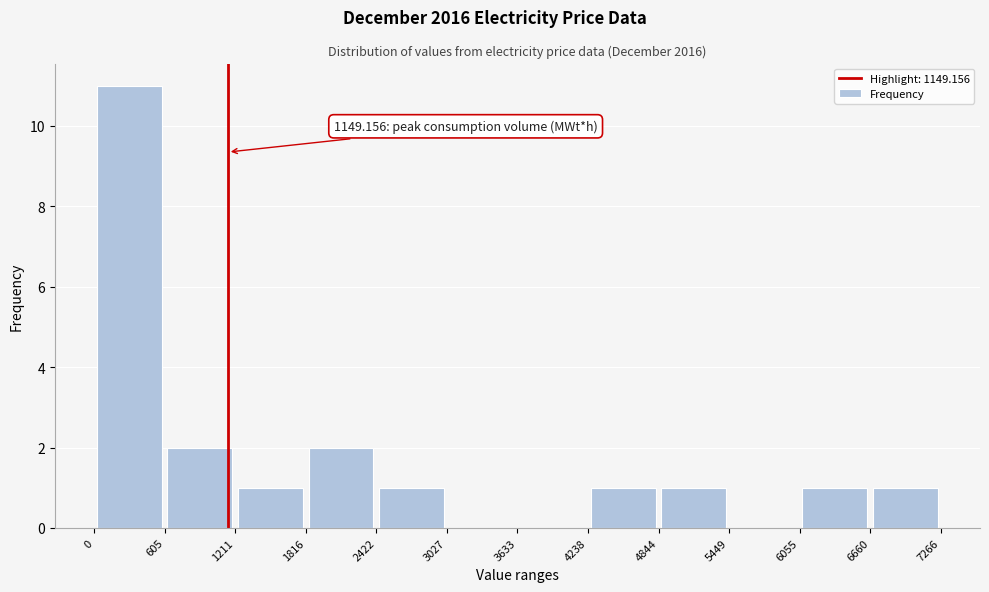

Which range on the x-axis has the tallest bar?

0 to 605